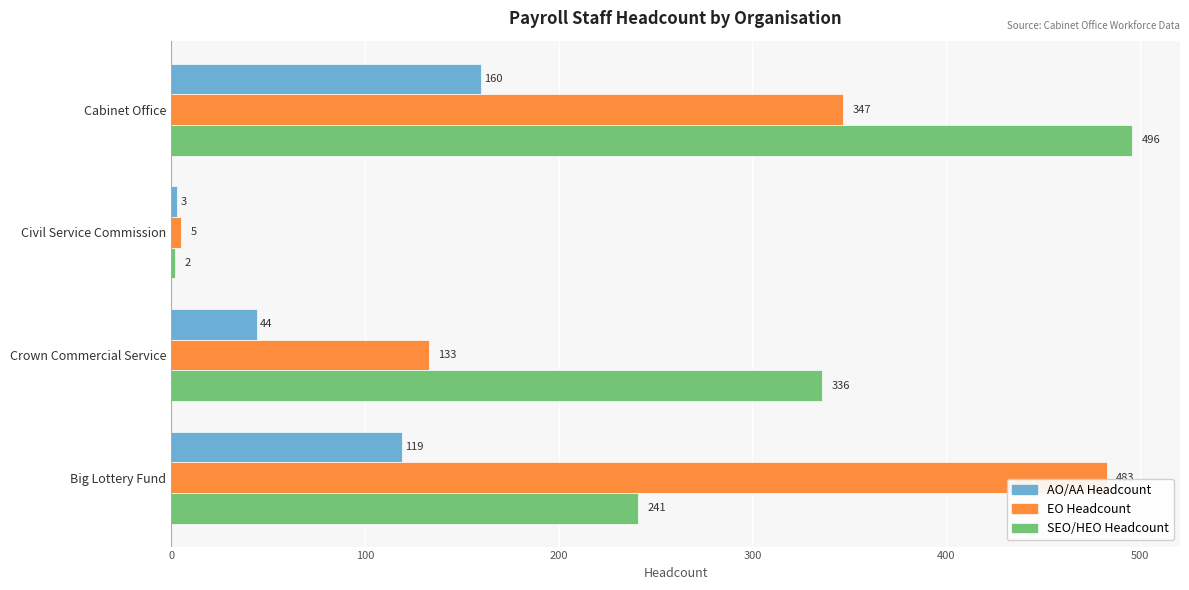

What is the difference between the highest and lowest values at Cabinet Office?

336